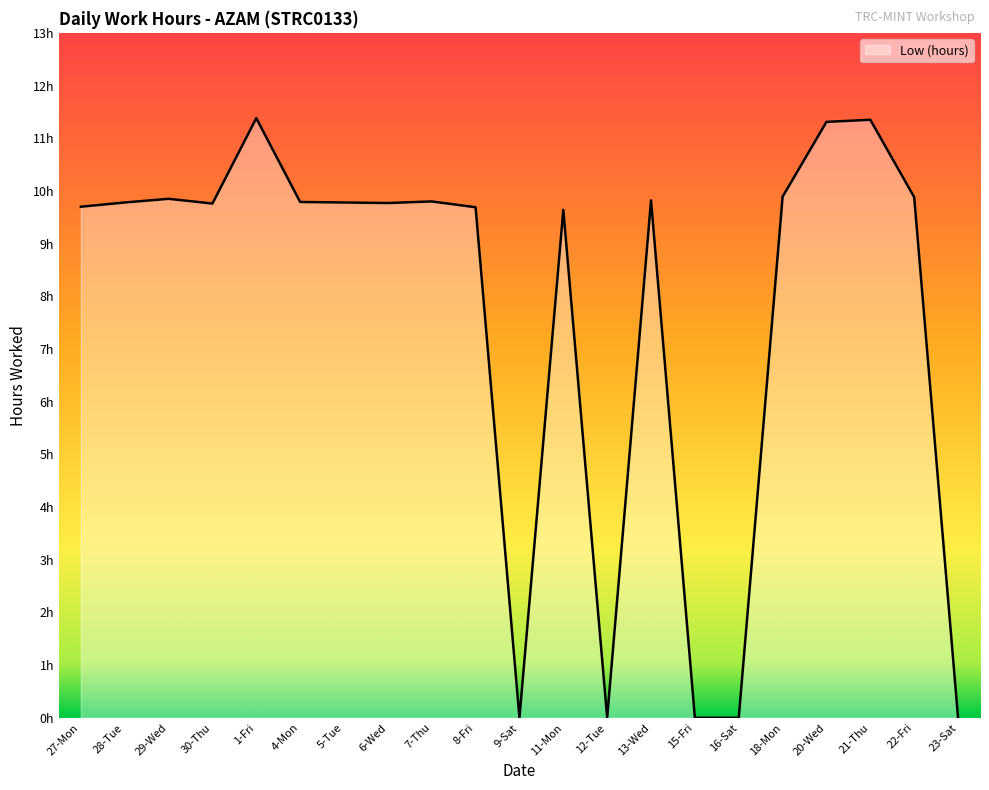

What is the label of the 6th point from the left?

4-Mon